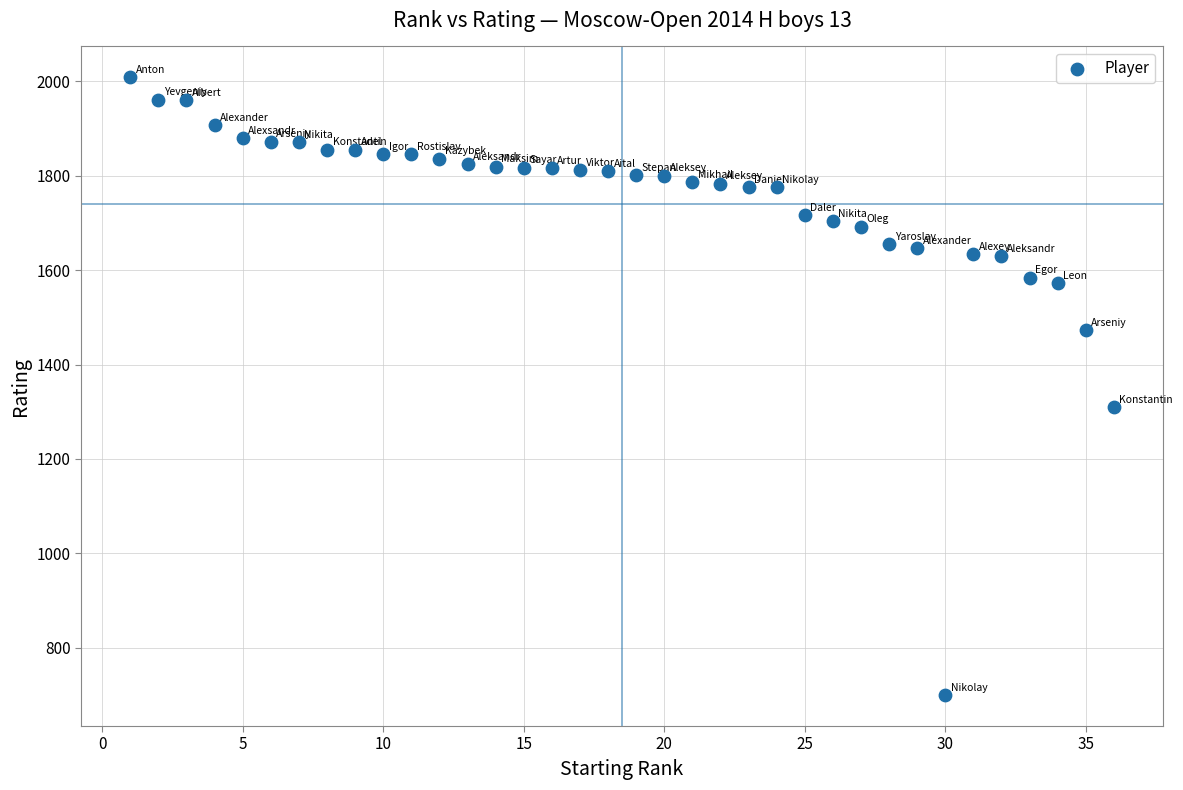

What Y value in the scatter plot is closest to 1354?

1309